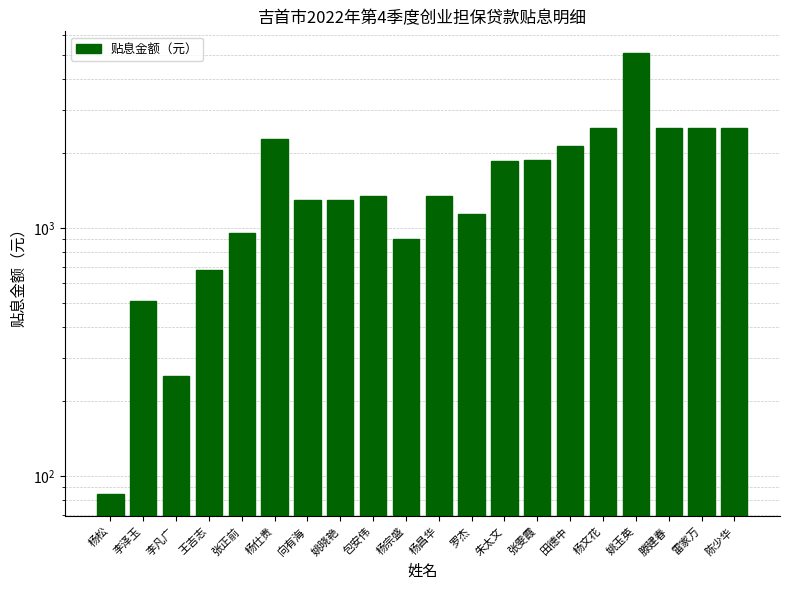

True or false: the data shows 253.1 at 李凡广.

True